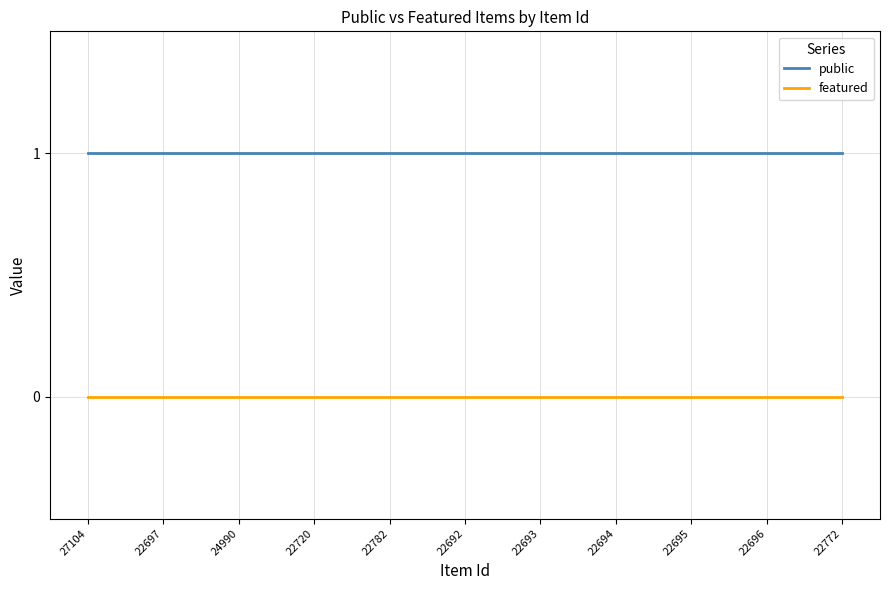

True or false: featured and public cross at least once.

False